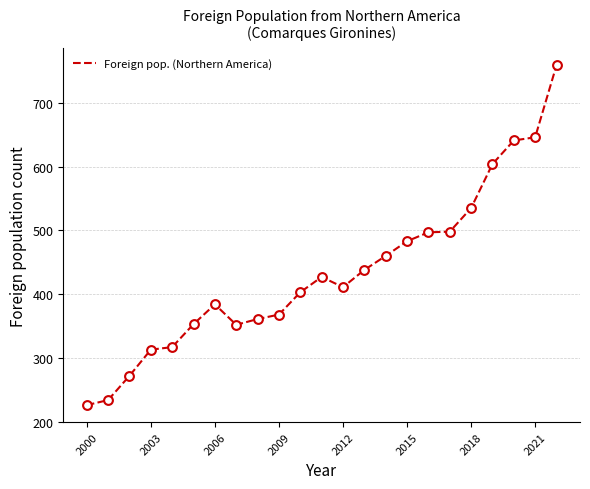

What is the minimum value shown in the chart?

226